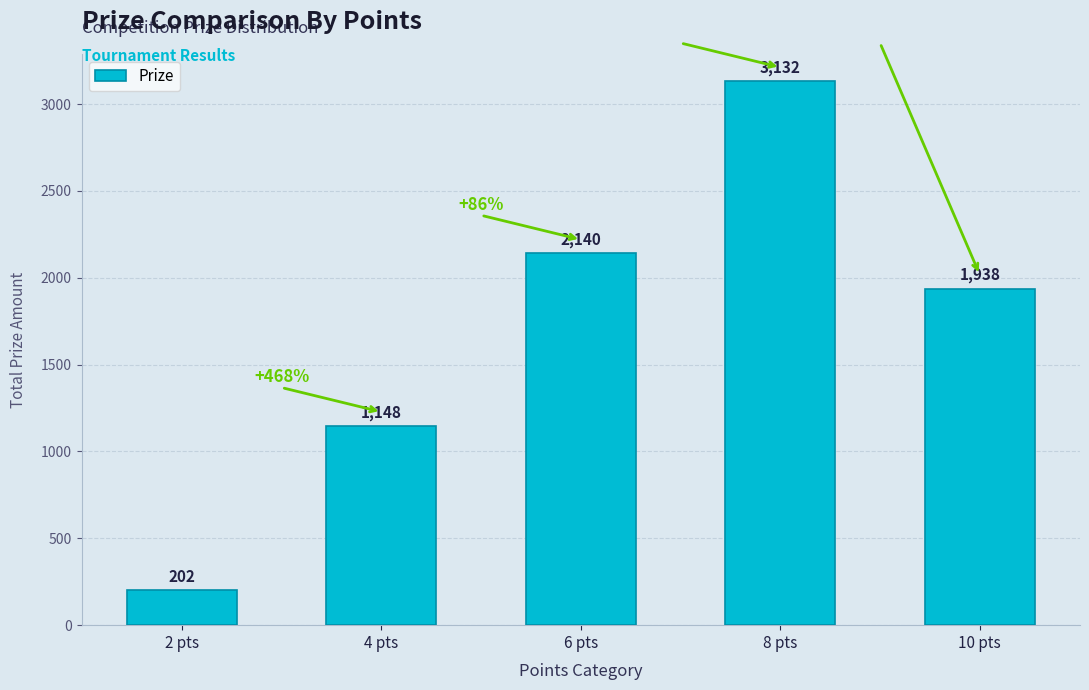

Read the value at 2 pts, to the nearest 10.

200